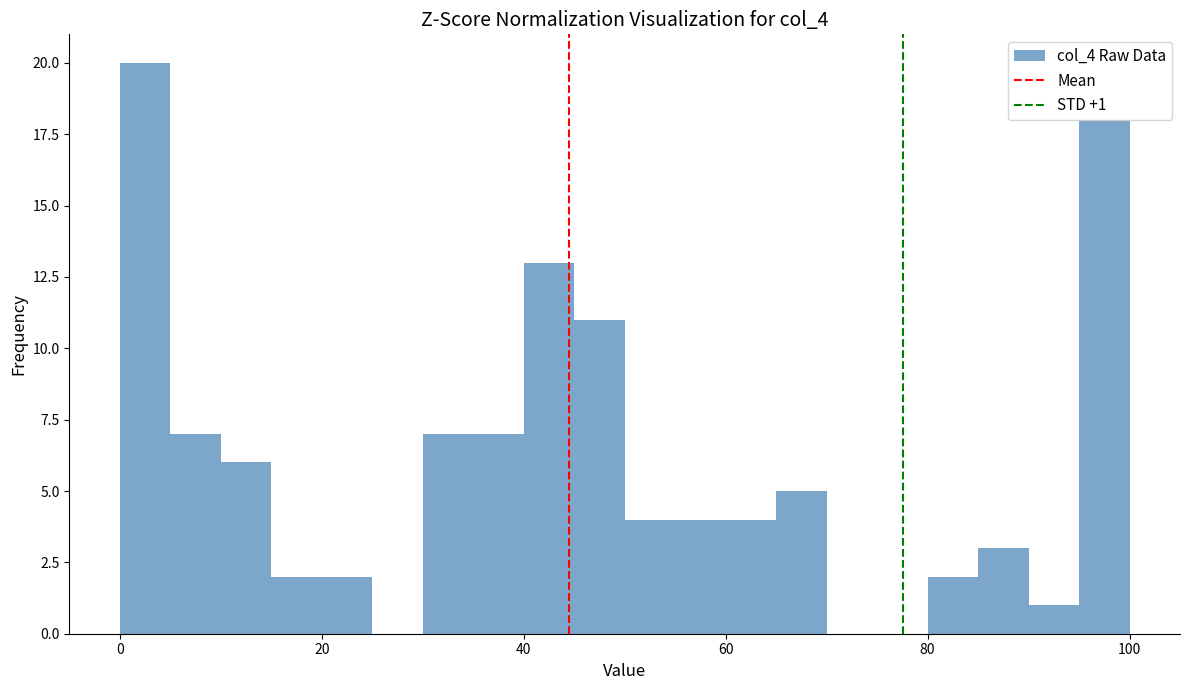

Around what value on the x-axis is the tallest bar? Give the approximate position of its centre, as read against the axis.

2